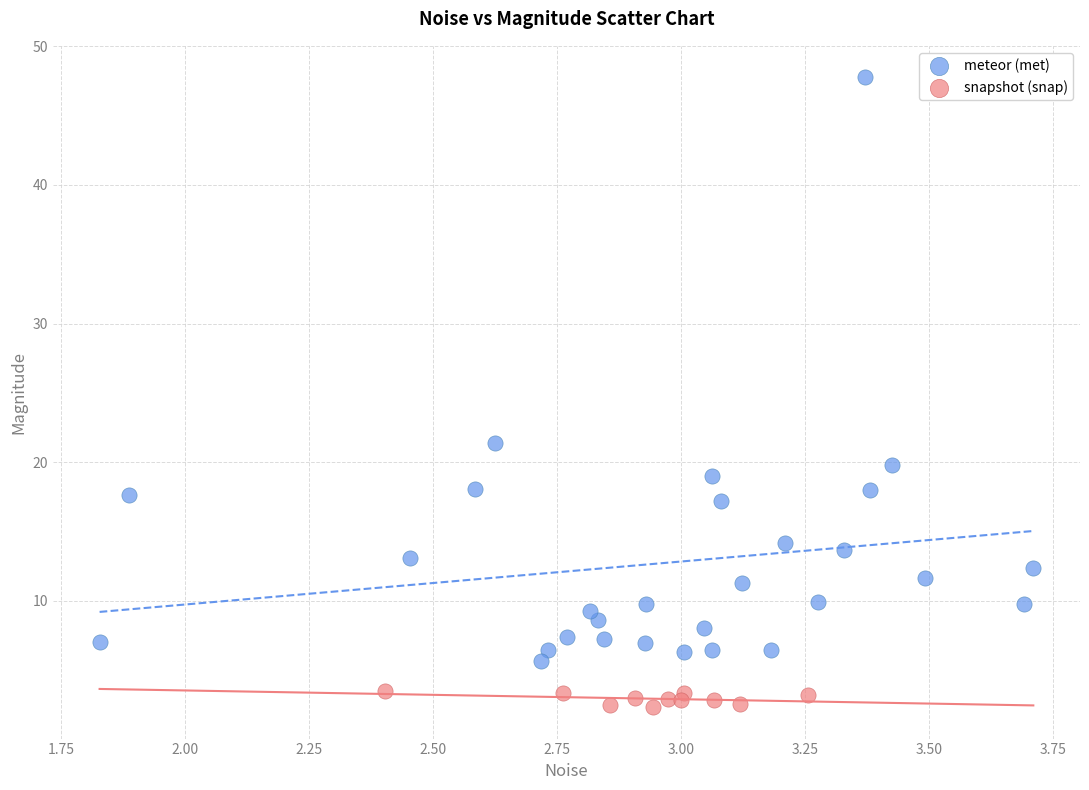

Which series contains the highest Y value?

meteor (met)